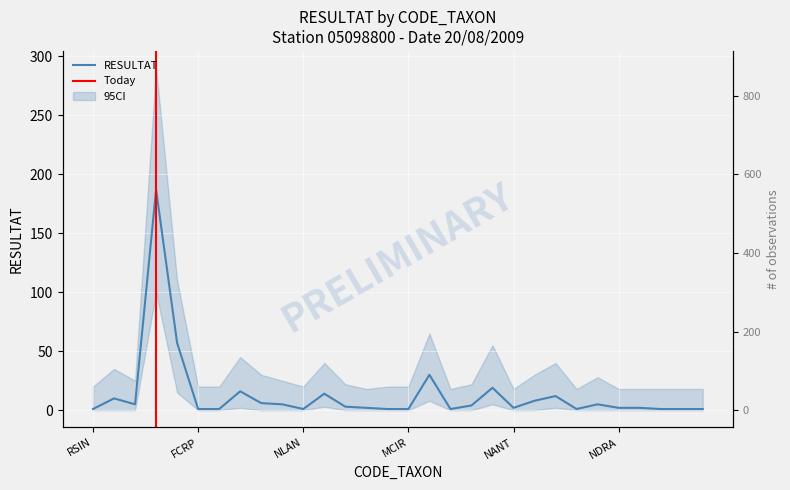

Reading right to left, list all the values displayed in this chart.

NCTE=1	PBIO=1	FCVA=1	NPAL=2	NDRA=2	GEXL=5	PLFR=1	ESLE=12	PTLA=8	NANT=2	ADMI=19	ADSP=4	NVEN=1	NPAE=30	MCIR=1	NCRY=1	PSAT=2	COPL=3	CPLI=14	NLAN=1	NGRE=5	MVAR=6	EOMI=16	DWOL=1	FCRP=1	FBID=57	ASHU=187	NRCH=5	ENMI=10	RSIN=1